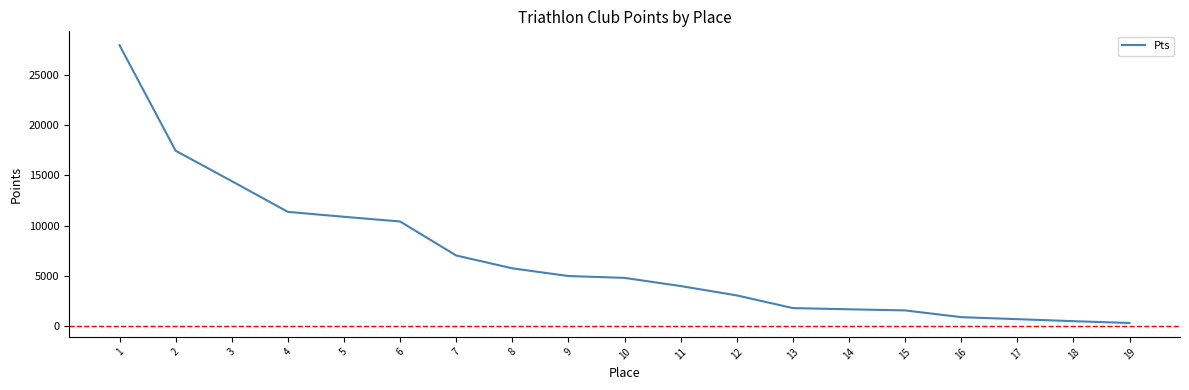

Between 4 and 15, which is larger?

4